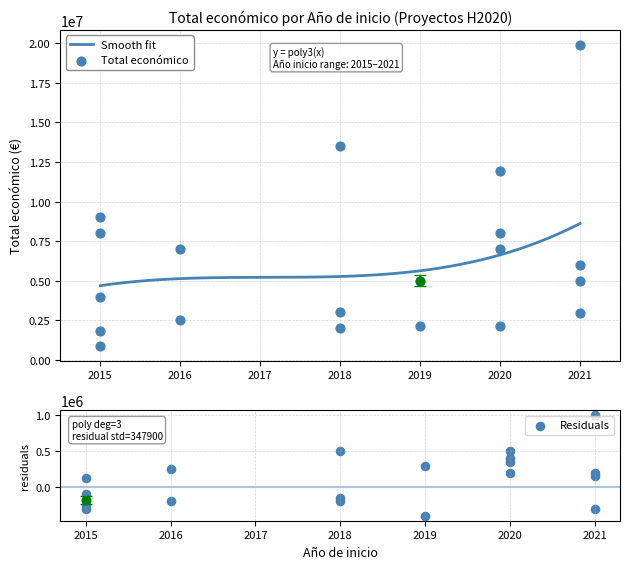

What are all the series names shown in the legend?

Total económico, Smooth fit